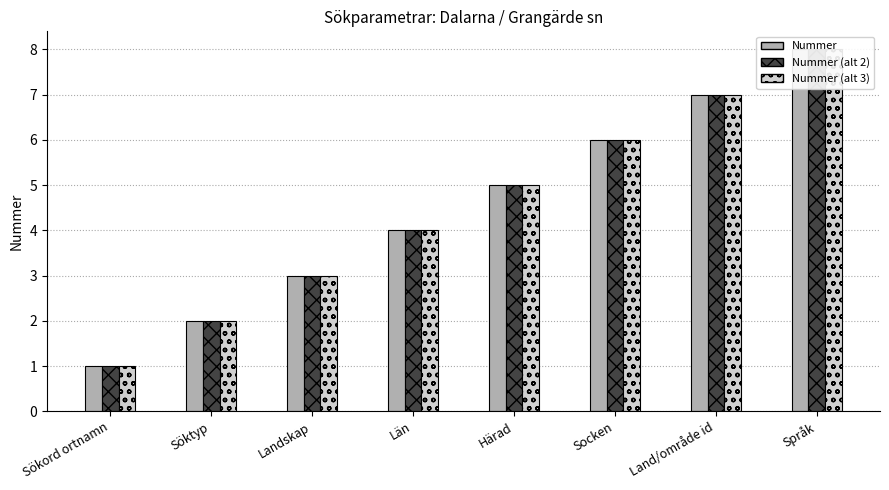

Is it true that col_0 (hatch o) equals 5 at Härad?

True